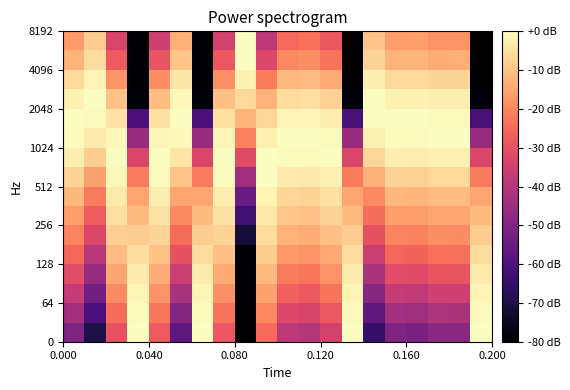

How many series are shown in this chart?

16